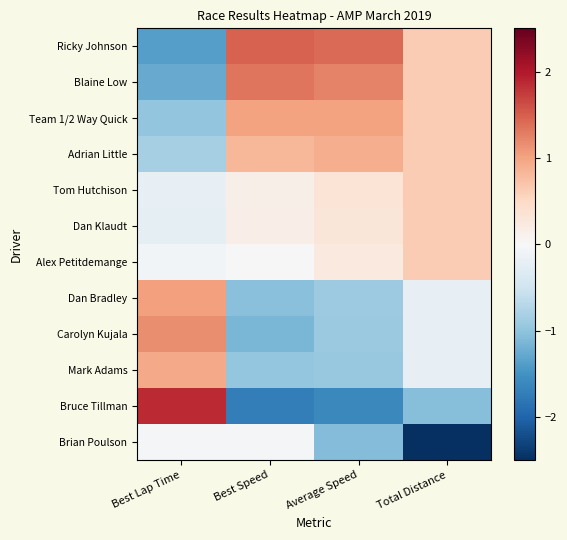

Which has a higher value, Total Distance or Best Lap Time?

Total Distance